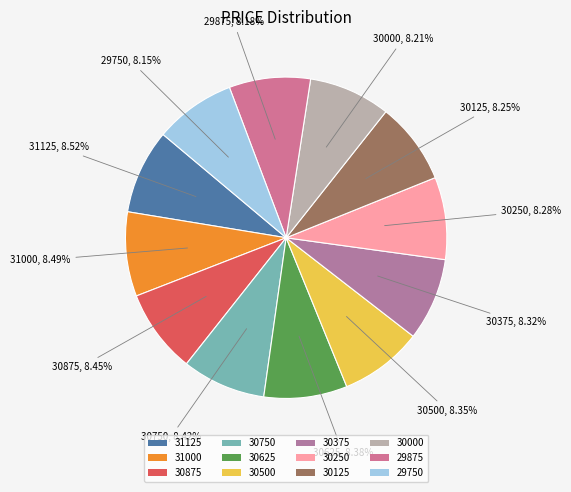

To the nearest percent, what portion does 29750 represent?

8%